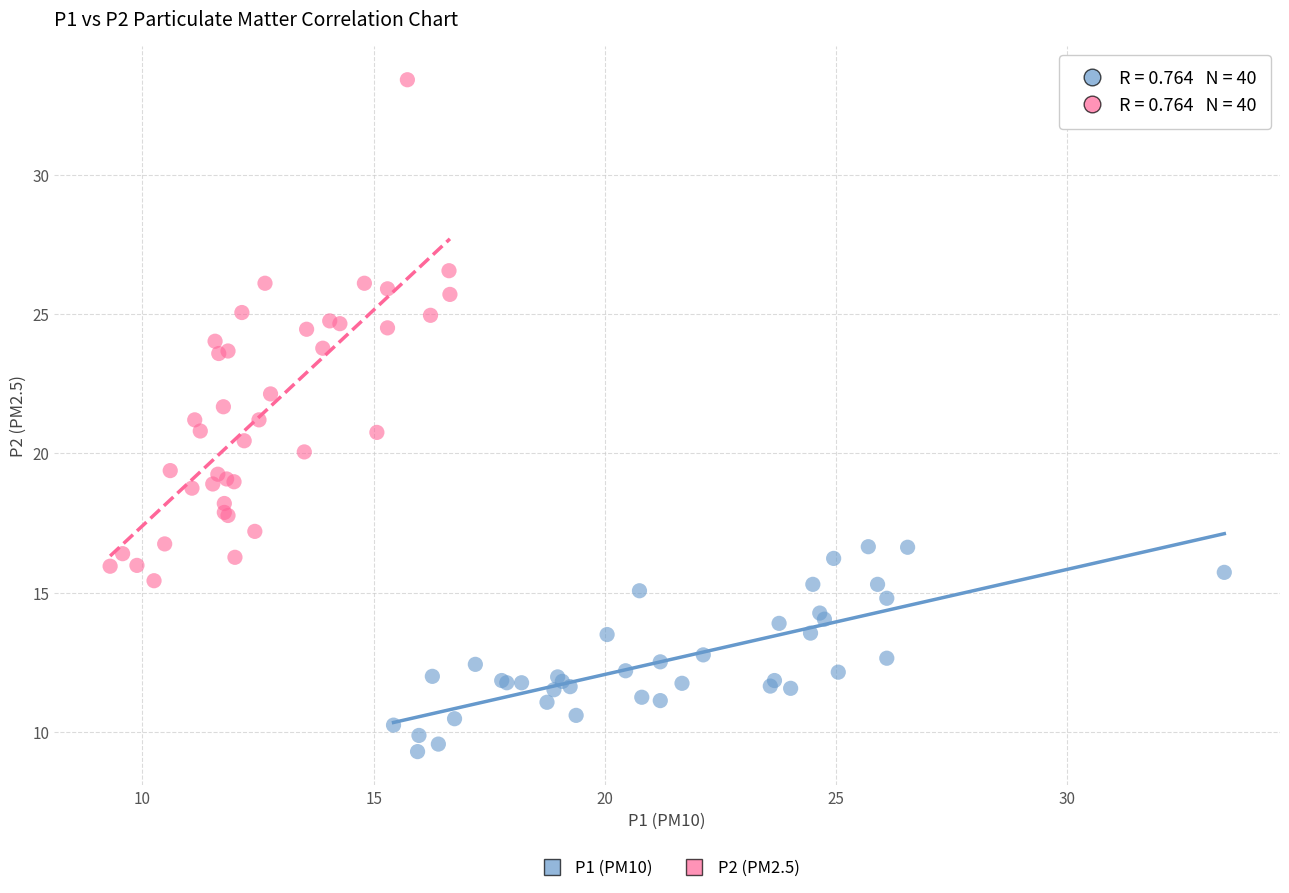

What are all the series names shown in the legend?

P1 (PM10), P2 (PM2.5)